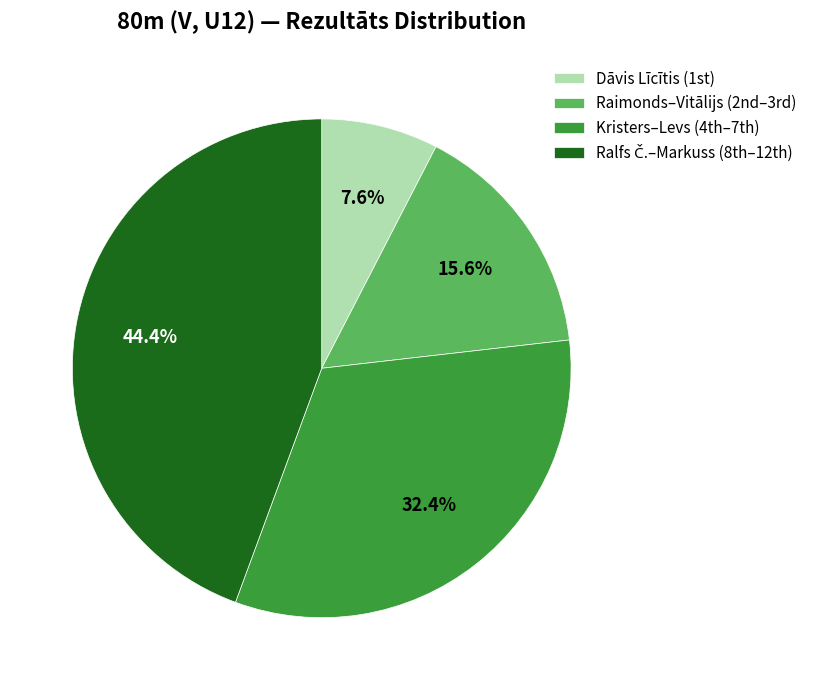

Which slice is the smallest?

Dāvis Līcītis (1st)